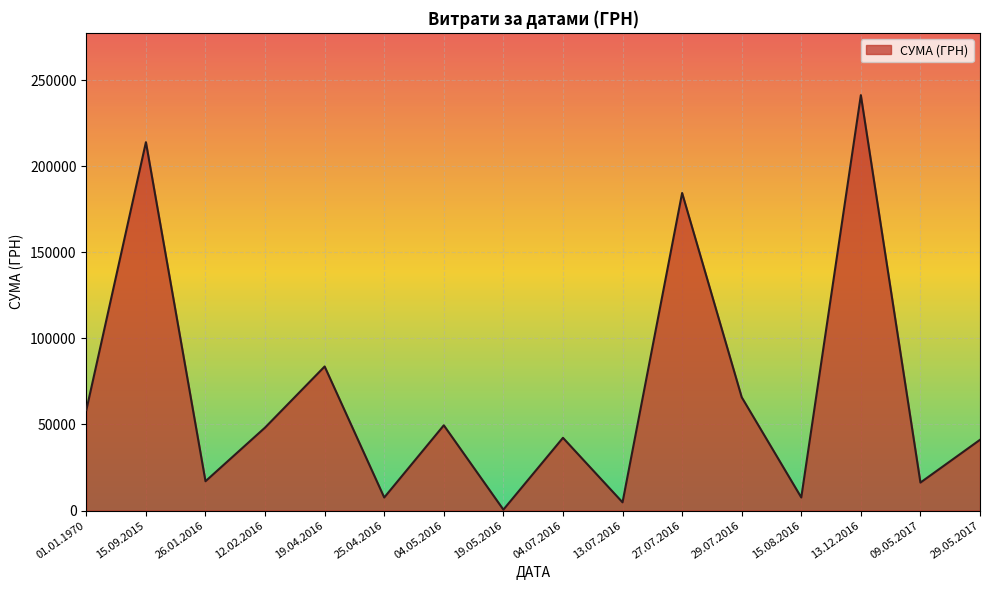

What is the change in value from 26.01.2016 to 29.07.2016?

+48808.6